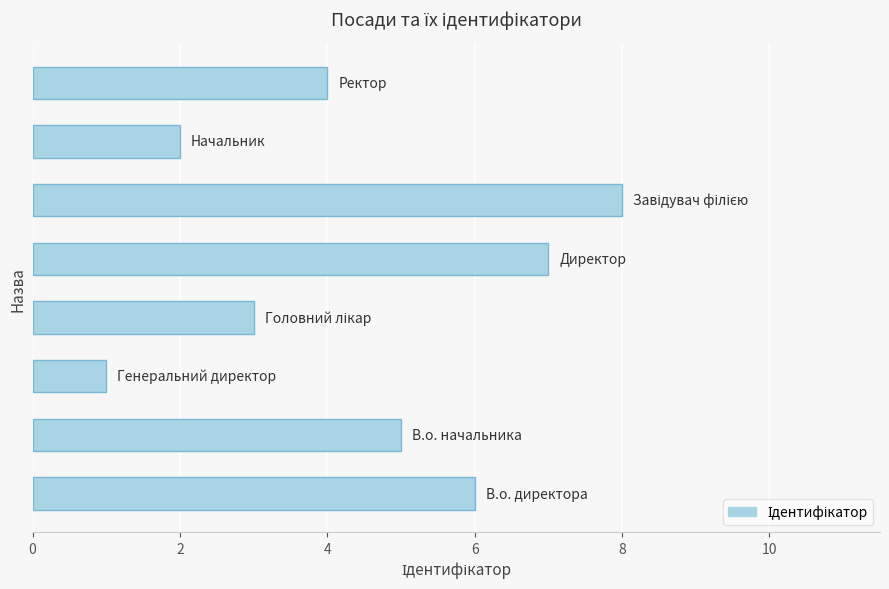

What is the maximum value shown in the chart?

8